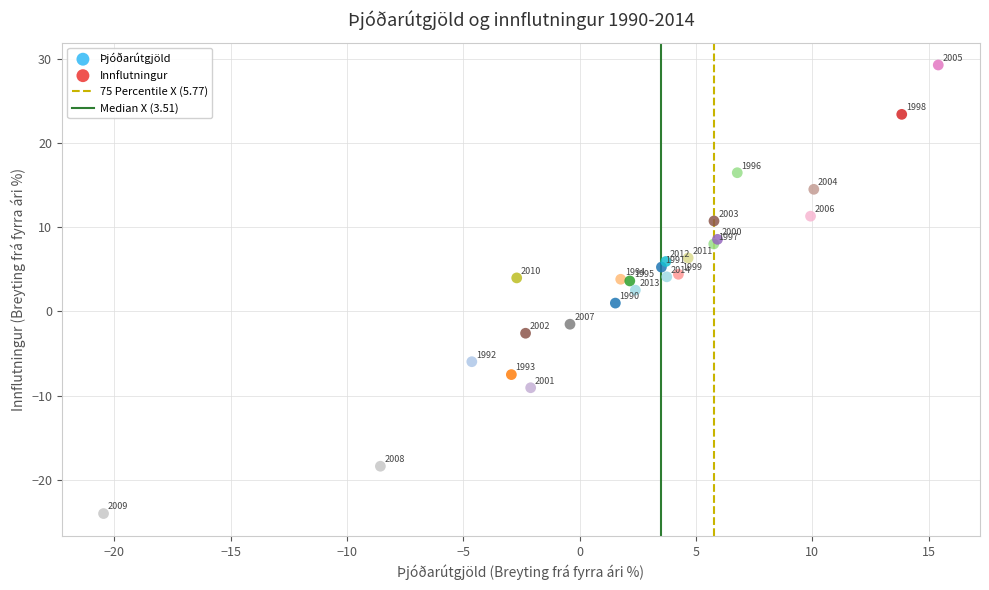

What Y value in the scatter plot is closest to 2?

2.5